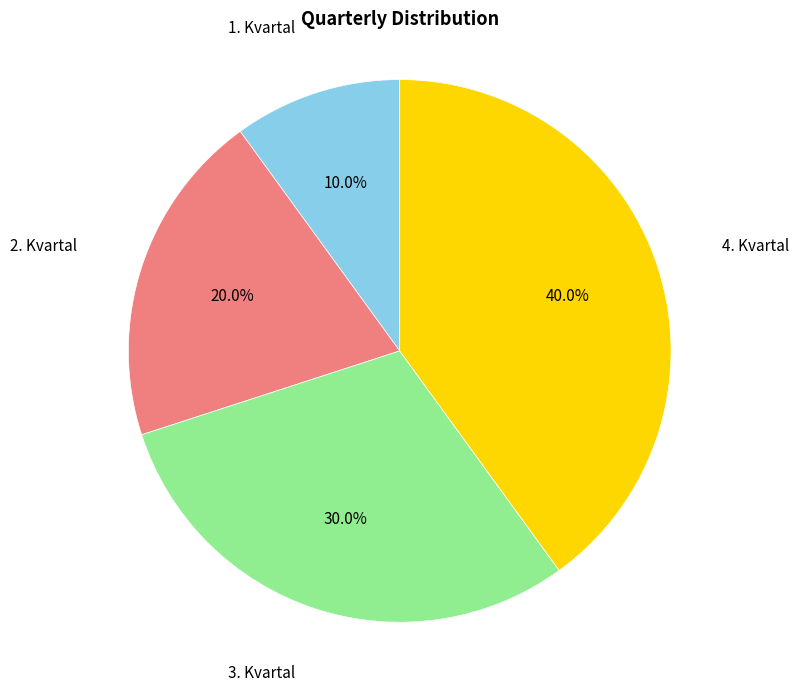

Rank the categories by value from lowest to highest.

1. Kvartal, 2. Kvartal, 3. Kvartal, 4. Kvartal